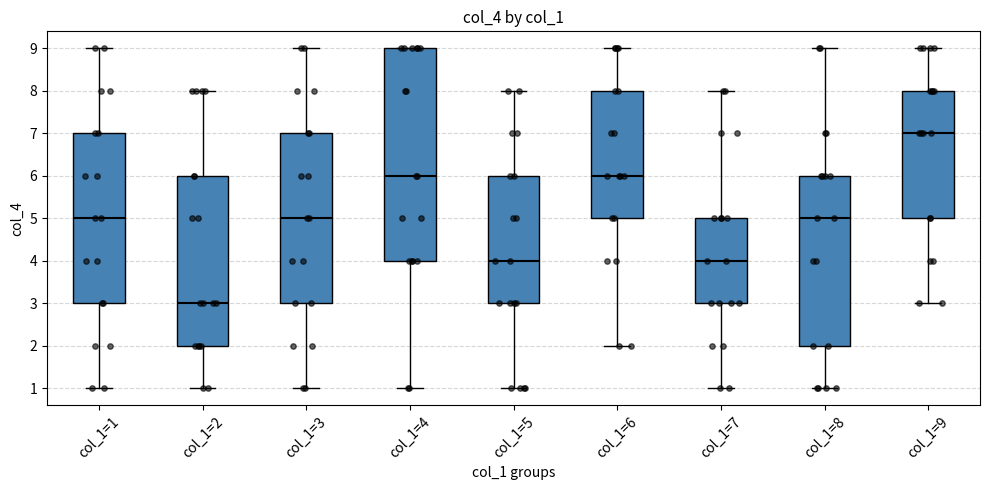

Reading left to right, transcribe this box plot: for each box, give where its median line is, the range the box spans, and where its two whiskers end, as read against the y-axis. The values are not printed on the chart, so give them approximately, as read against the axis.

col_1=1: median 5, box 3 to 7, whiskers 1 to 9
col_1=2: median 3, box 2 to 6, whiskers 1 to 8
col_1=3: median 5, box 3 to 7, whiskers 1 to 9
col_1=4: median 6, box 4 to 9, whiskers 1 to 9
col_1=5: median 4, box 3 to 6, whiskers 1 to 8
col_1=6: median 6, box 5 to 8, whiskers 2 to 9
col_1=7: median 4, box 3 to 5, whiskers 1 to 8
col_1=8: median 5, box 2 to 6, whiskers 1 to 9
col_1=9: median 7, box 5 to 8, whiskers 3 to 9